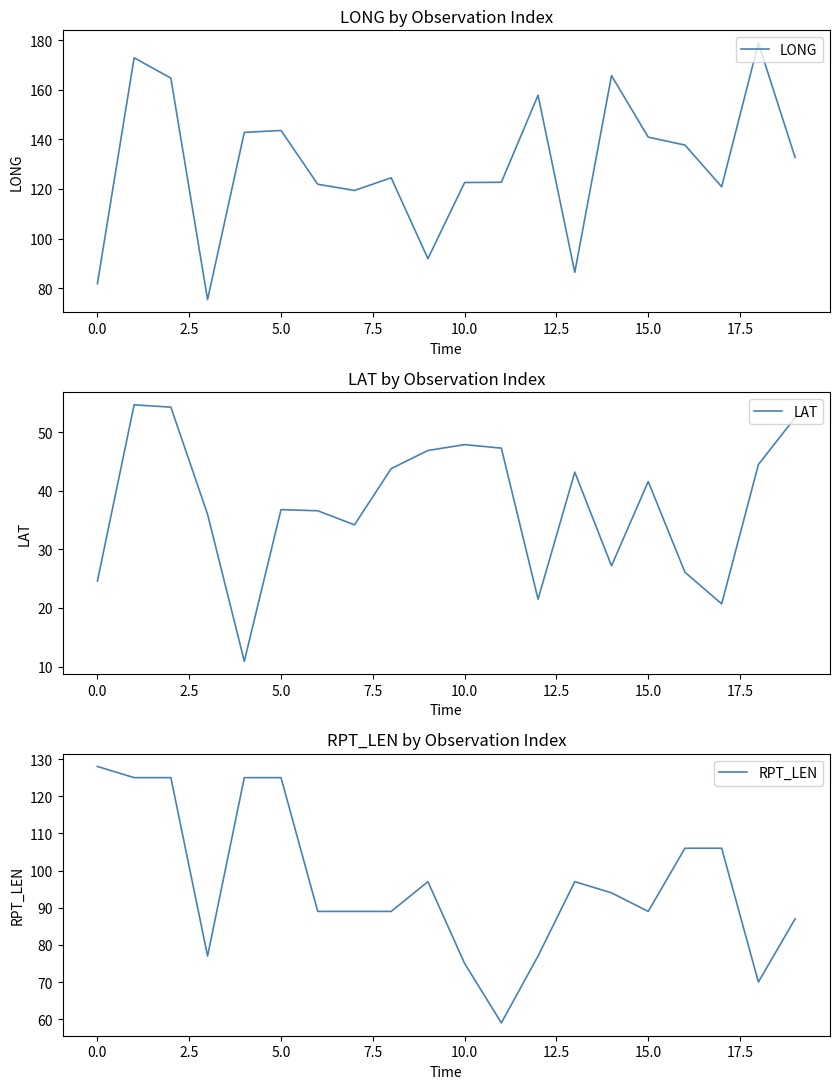

What is the minimum value for LONG?

75.4